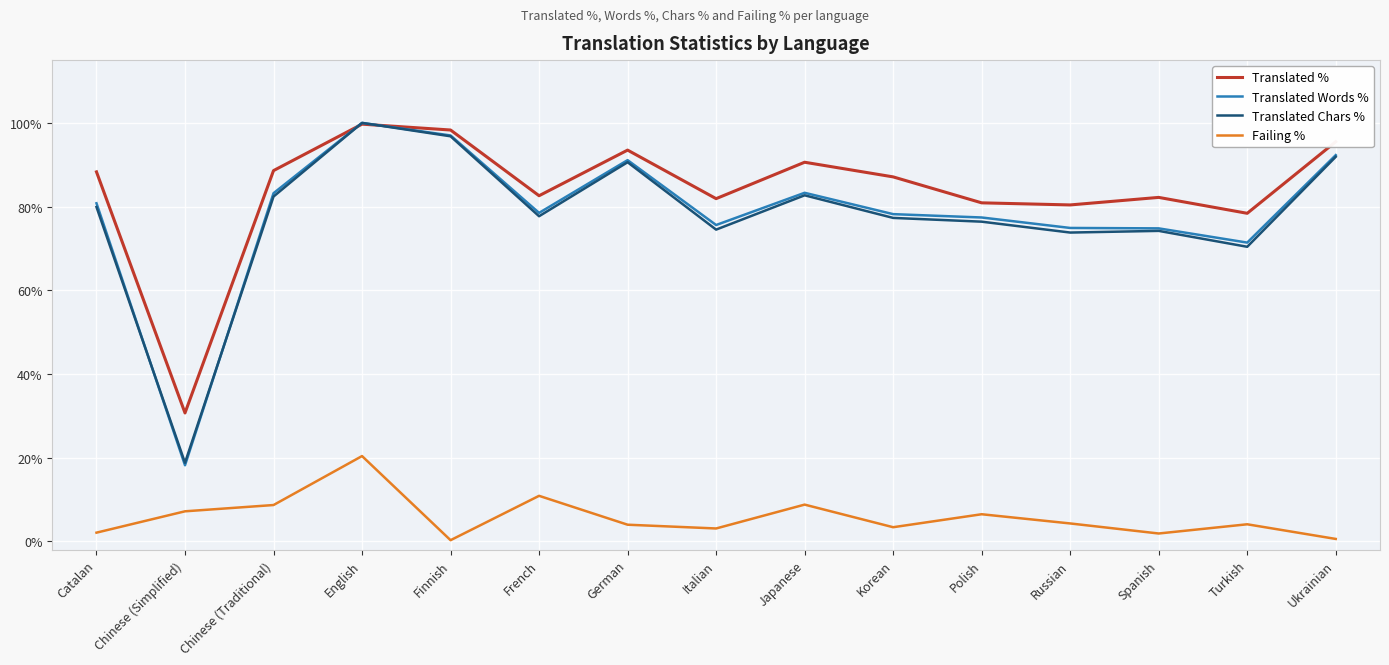

Between Japanese and Russian, which series saw the biggest shift?

Translated %